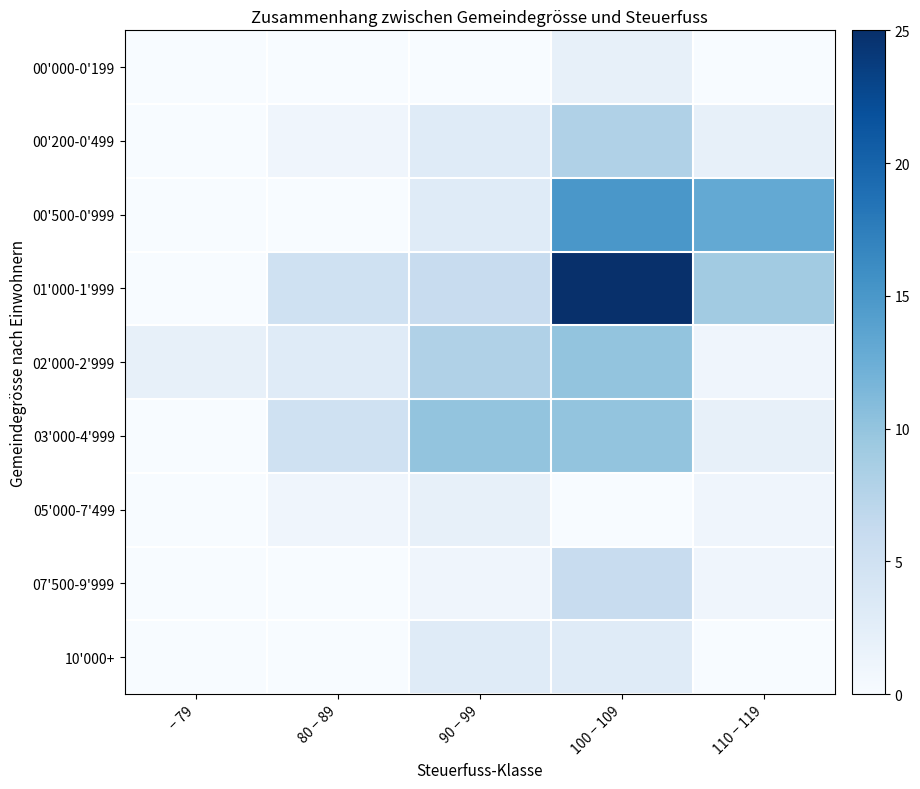

Reading left to right, extract all data points from this chart.

00'000-0'199: − 79=0	80 − 89=0	90 − 99=0	100 − 109=2	110 − 119=0
00'200-0'499: − 79=0	80 − 89=1	90 − 99=3	100 − 109=8	110 − 119=2
00'500-0'999: − 79=0	80 − 89=0	90 − 99=3	100 − 109=15	110 − 119=13
01'000-1'999: − 79=0	80 − 89=5	90 − 99=6	100 − 109=25	110 − 119=9
02'000-2'999: − 79=2	80 − 89=3	90 − 99=8	100 − 109=10	110 − 119=1
03'000-4'999: − 79=0	80 − 89=5	90 − 99=10	100 − 109=10	110 − 119=2
05'000-7'499: − 79=0	80 − 89=1	90 − 99=2	100 − 109=0	110 − 119=1
07'500-9'999: − 79=0	80 − 89=0	90 − 99=1	100 − 109=6	110 − 119=1
10'000+: − 79=0	80 − 89=0	90 − 99=3	100 − 109=3	110 − 119=0